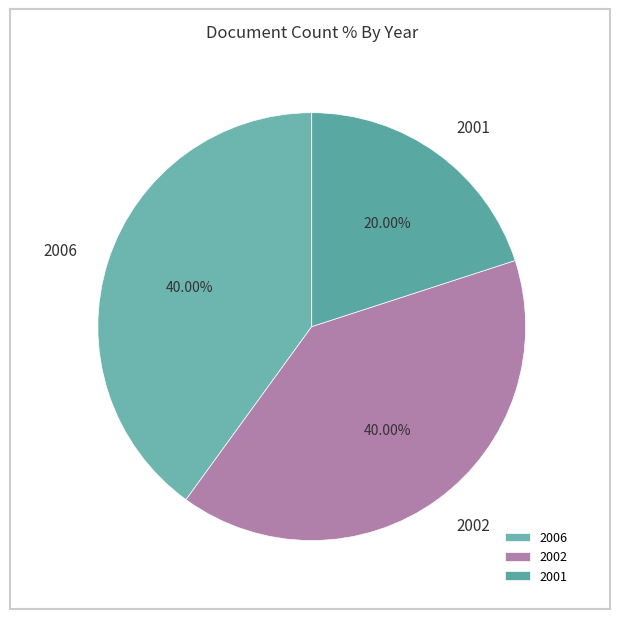

Is the sum of 2002 and 2001 greater than half?

Yes